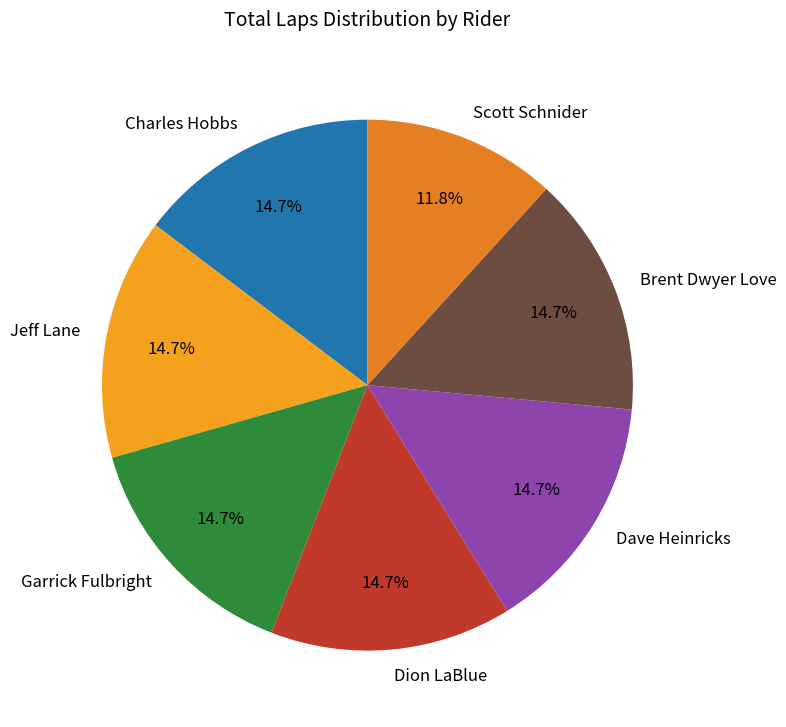

Which category has the smallest portion of the pie?

Scott Schnider